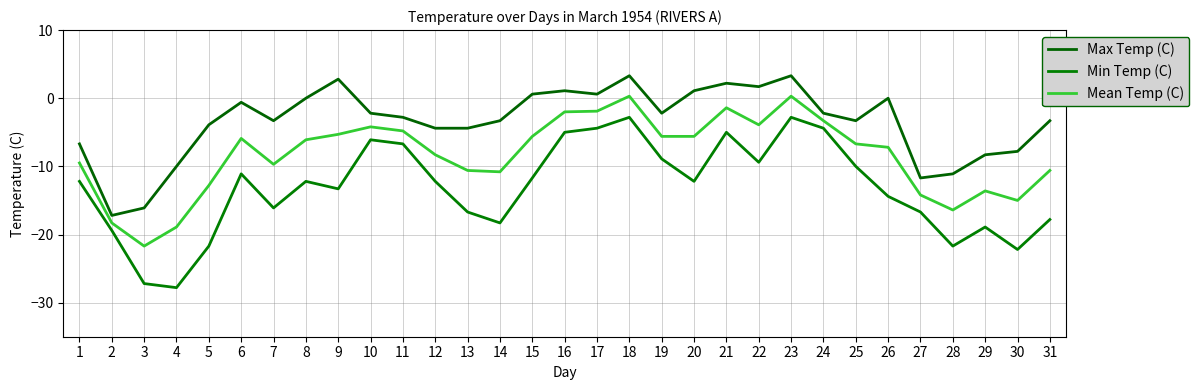

Which has a higher value, 9 or 29?

9